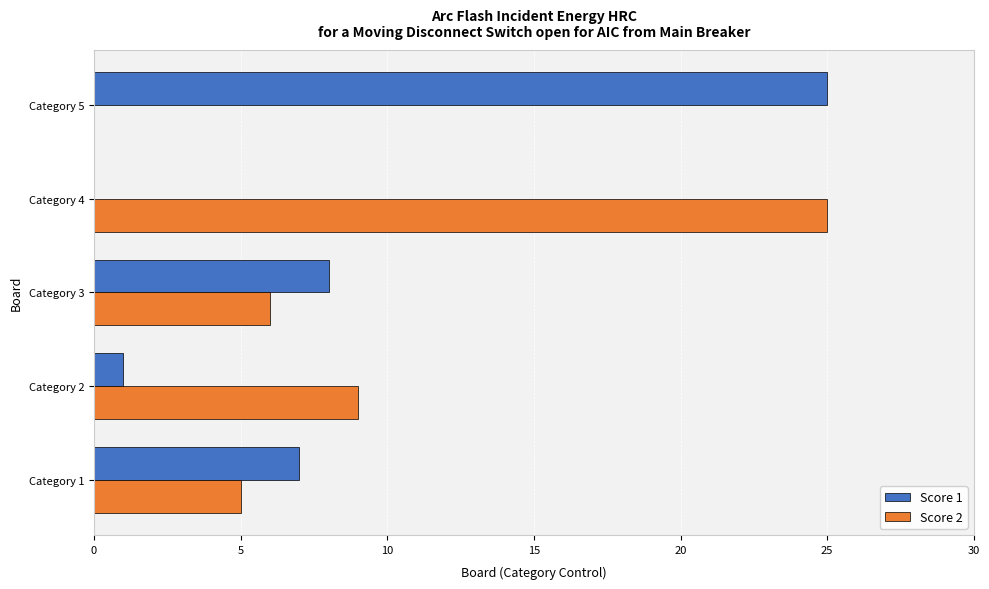

True or false: Score 1 has a value of 37 at Category 5.

False